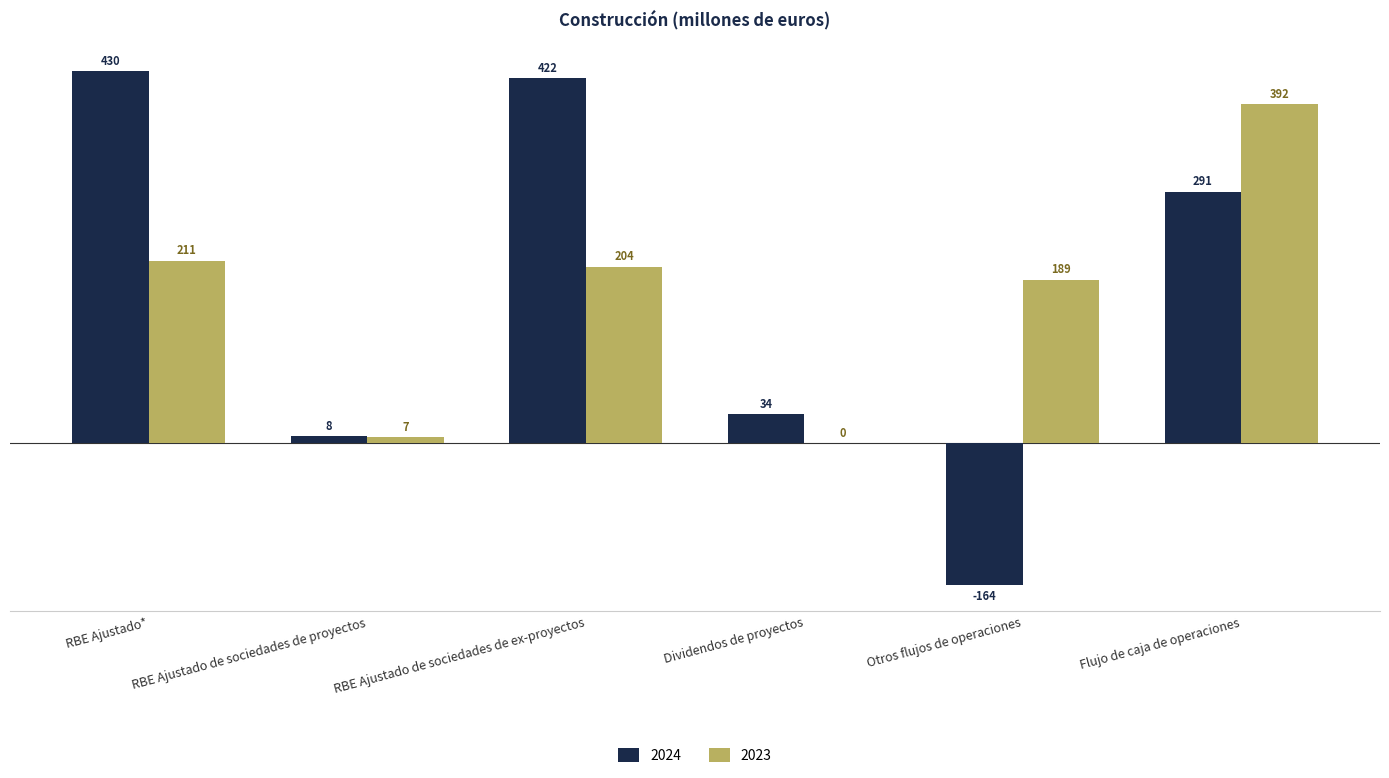

Read the 2024 value at RBE Ajustado*, to the nearest 50.

450